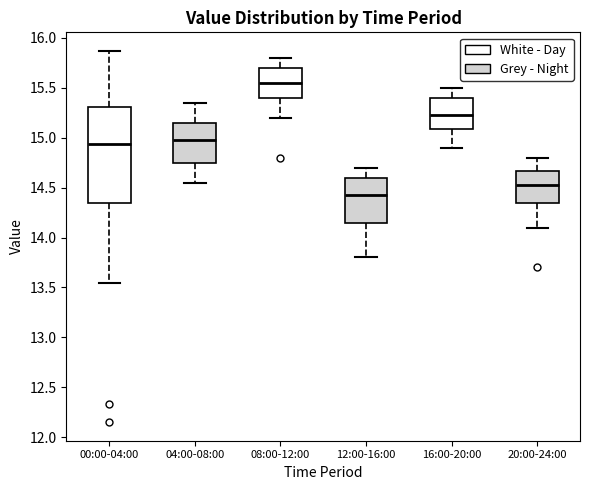

Reading left to right, transcribe this box plot: for each box, give where its median line is, the range the box spans, and where its two whiskers end, as read against the y-axis. The values are not printed on the chart, so give them approximately, as read against the axis.

00:00-04:00: median 14.95, box 14.35 to 15.30, whiskers 13.55 to 15.85
04:00-08:00: median 15.00, box 14.75 to 15.15, whiskers 14.55 to 15.35
08:00-12:00: median 15.55, box 15.40 to 15.70, whiskers 15.20 to 15.80
12:00-16:00: median 14.45, box 14.15 to 14.60, whiskers 13.80 to 14.70
16:00-20:00: median 15.25, box 15.10 to 15.40, whiskers 14.90 to 15.50
20:00-24:00: median 14.55, box 14.35 to 14.65, whiskers 14.10 to 14.80